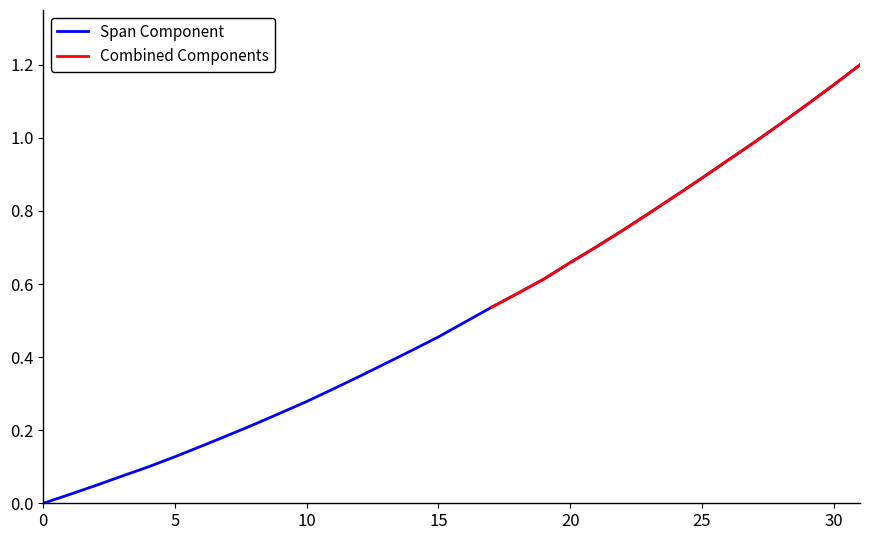

True or false: the data shows 0.1 at 10.

False